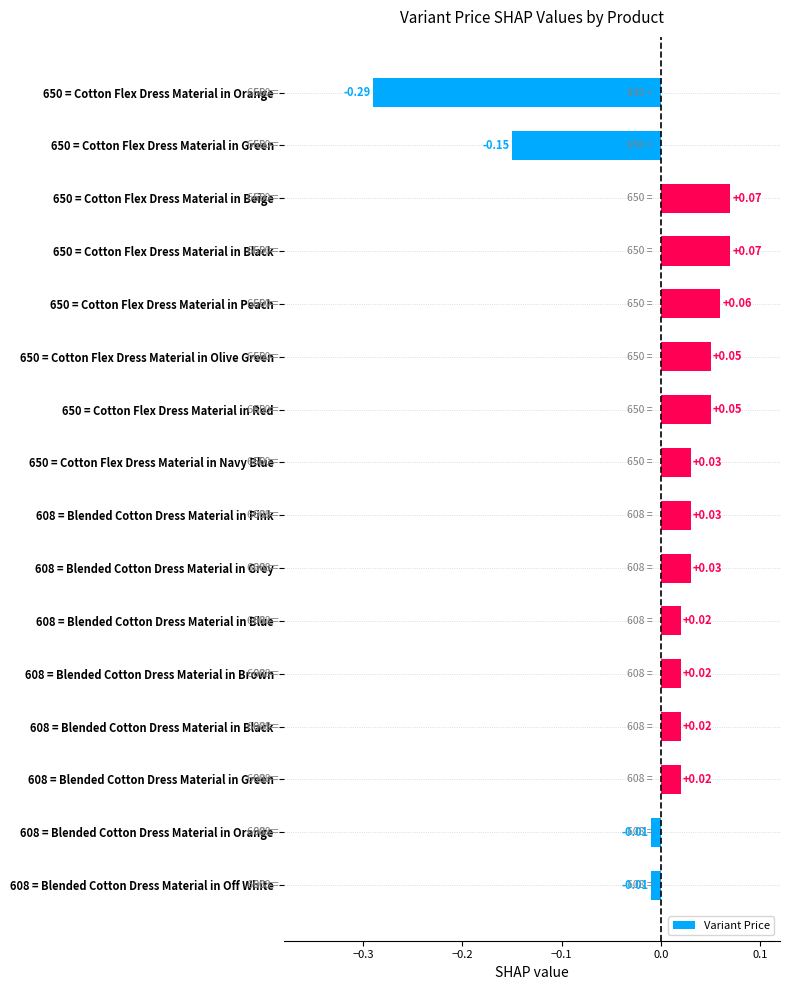

What is the change in value from 650 = Cotton Flex Dress Material in Green to 608 = Blended Cotton Dress Material in Grey?

+0.2